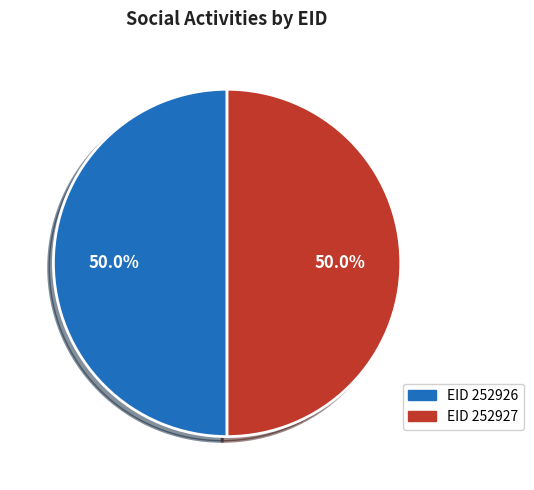

How many segments does this pie chart have?

2